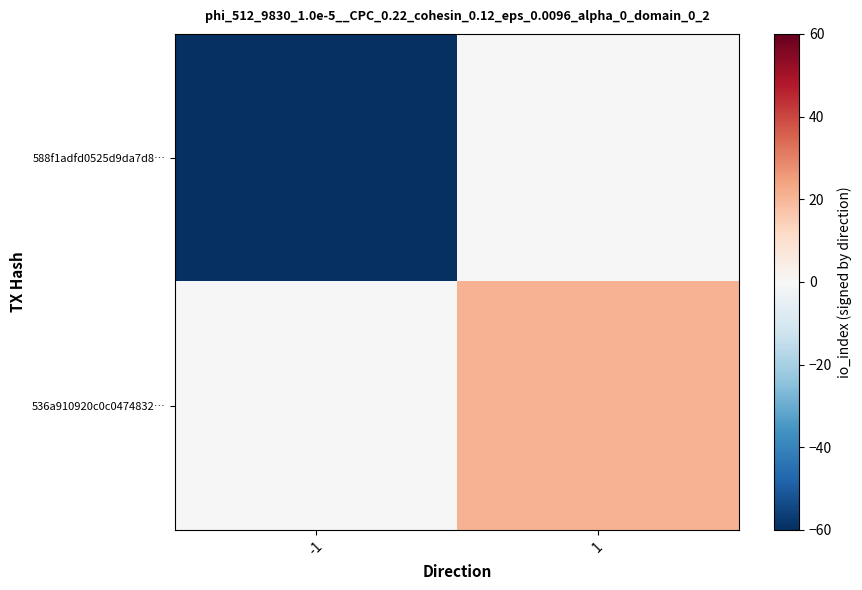

Between -1 and 1, which is larger?

1